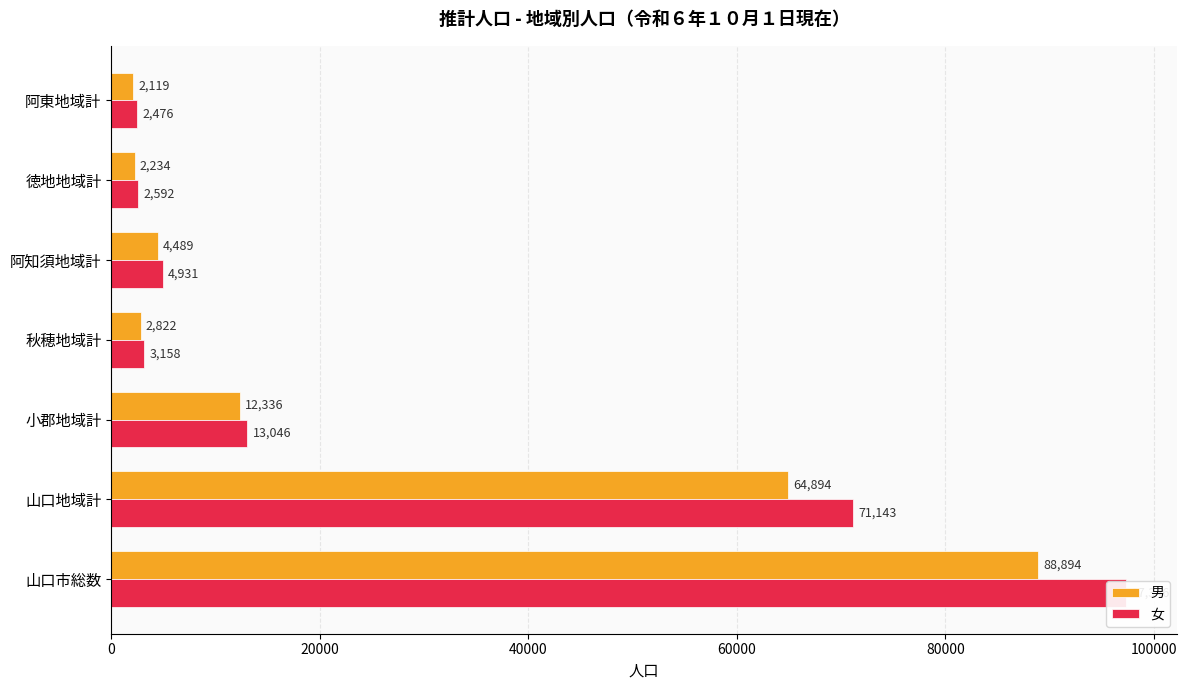

Is the value of 男 at 秋穂地域計 greater than the value of 女 at 小郡地域計?

No